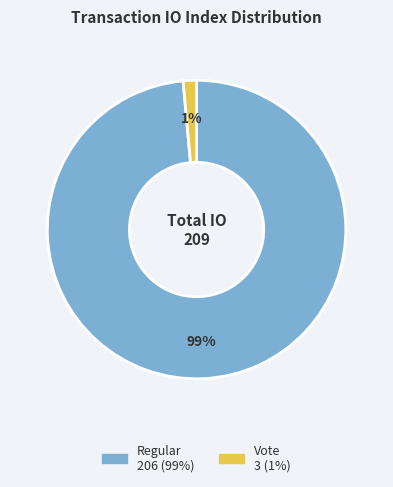

Is there any slice that represents more than half of the pie?

Yes